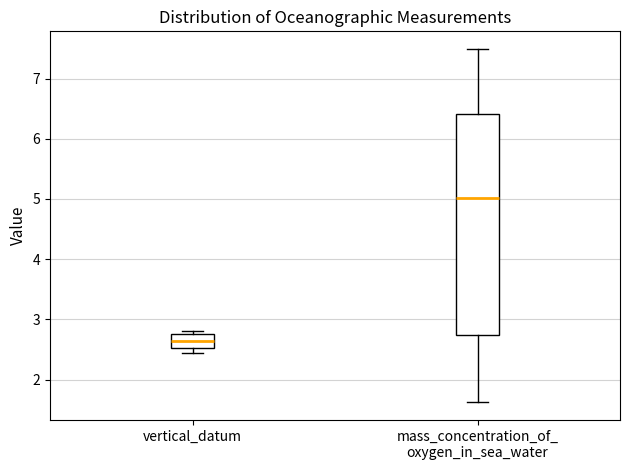

Reading left to right, read every box against the y-axis: the position of its median line, the range the box covers, and the ends of its whiskers. The values are not printed on the chart, so give them approximately, as read against the axis.

vertical_datum: median 2.6, box 2.5 to 2.8, whiskers 2.4 to 2.8 (just above the box's upper edge)
mass_concentration_of_ oxygen_in_sea_water: median 5.0, box 2.7 to 6.4, whiskers 1.6 to 7.5